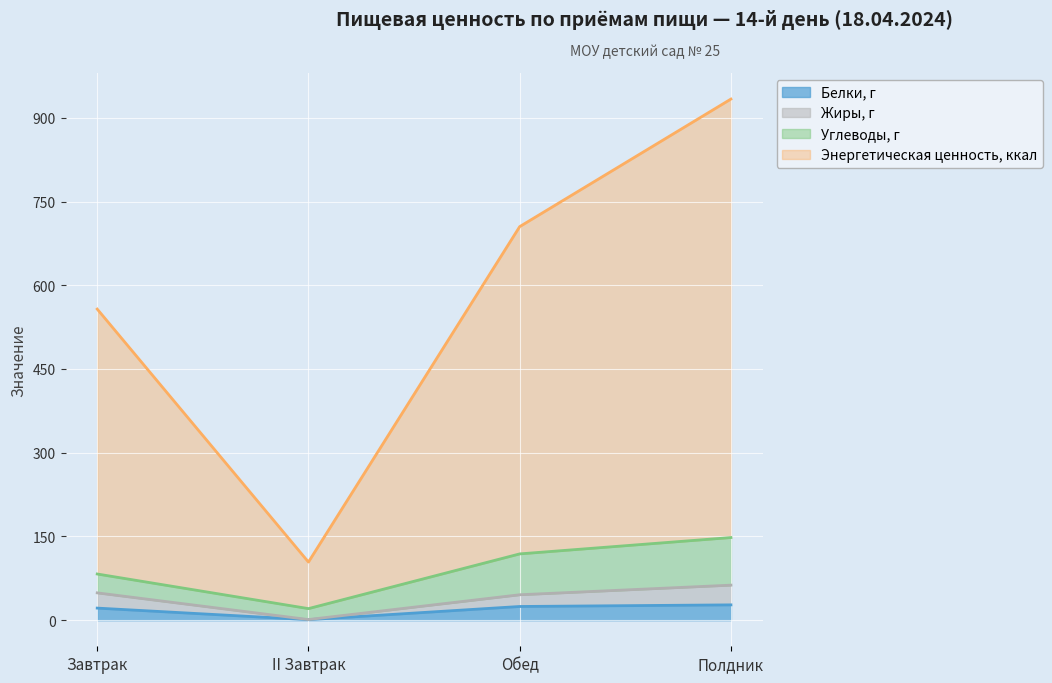

What value does the Жиры, г series have at Обед?

45.6